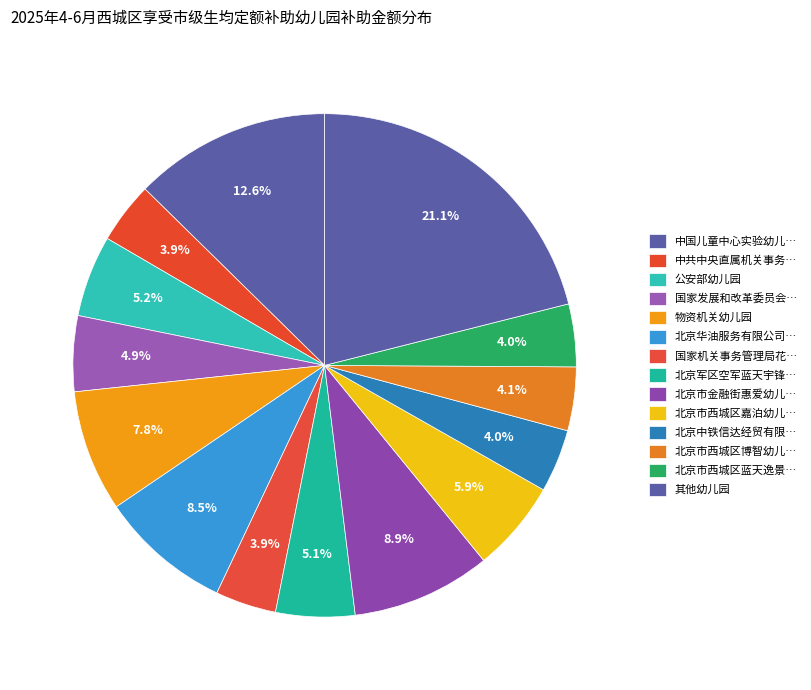

Count the number of slices in the pie.

14